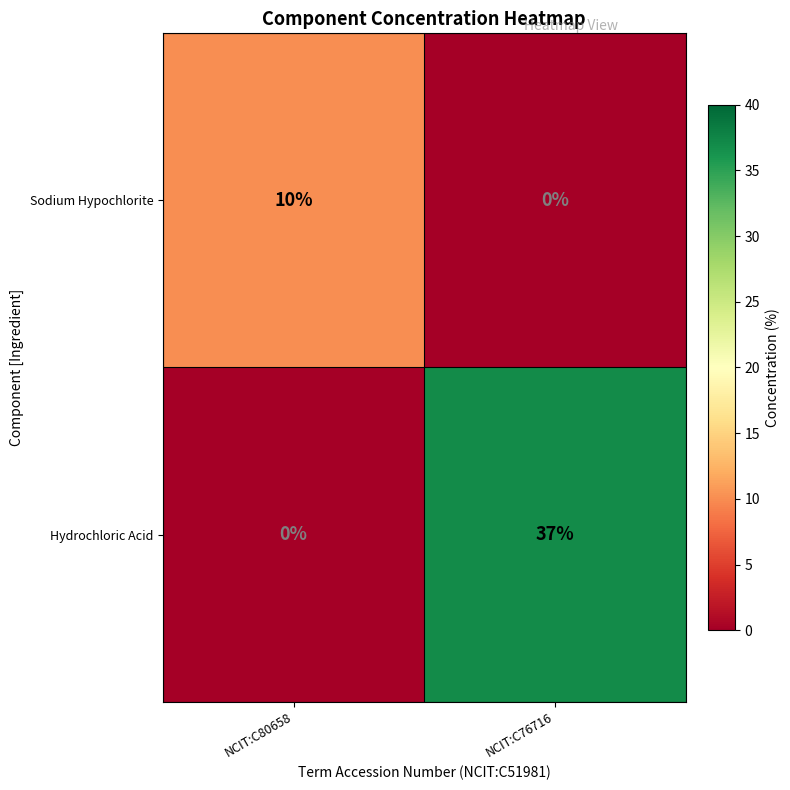

What is the total value across all series at NCIT:C76716?

37